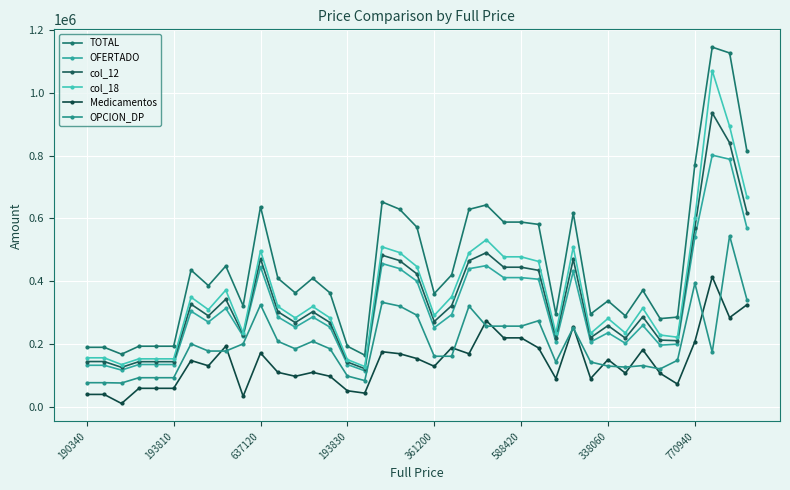

Count the number of data series in this chart.

6